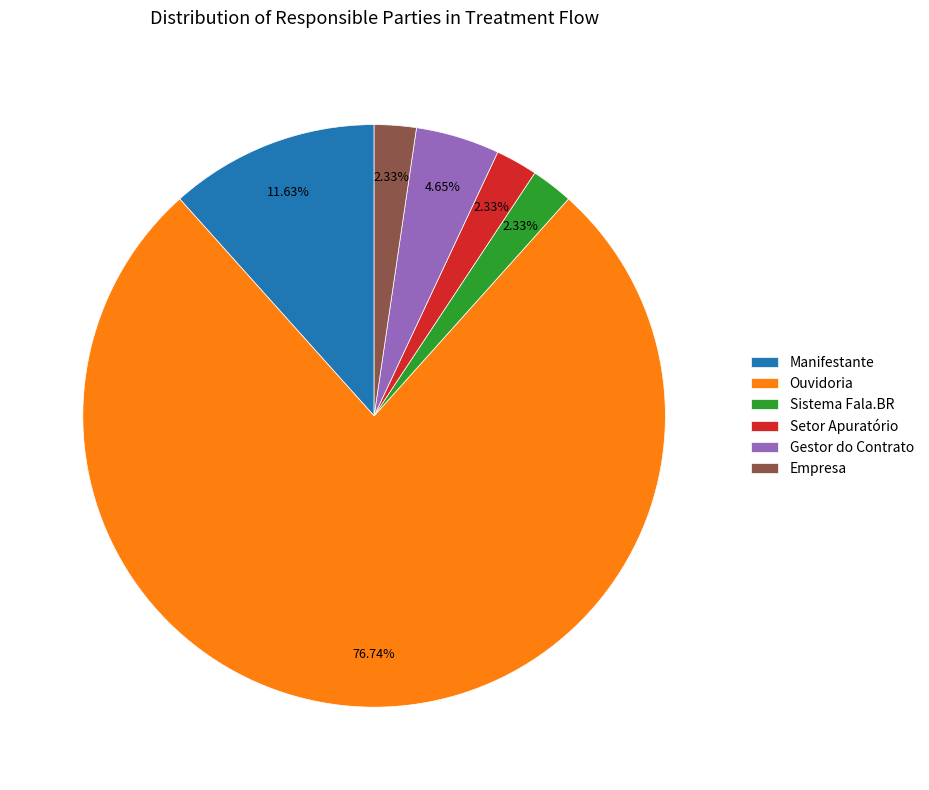

Which slice is the largest?

Ouvidoria